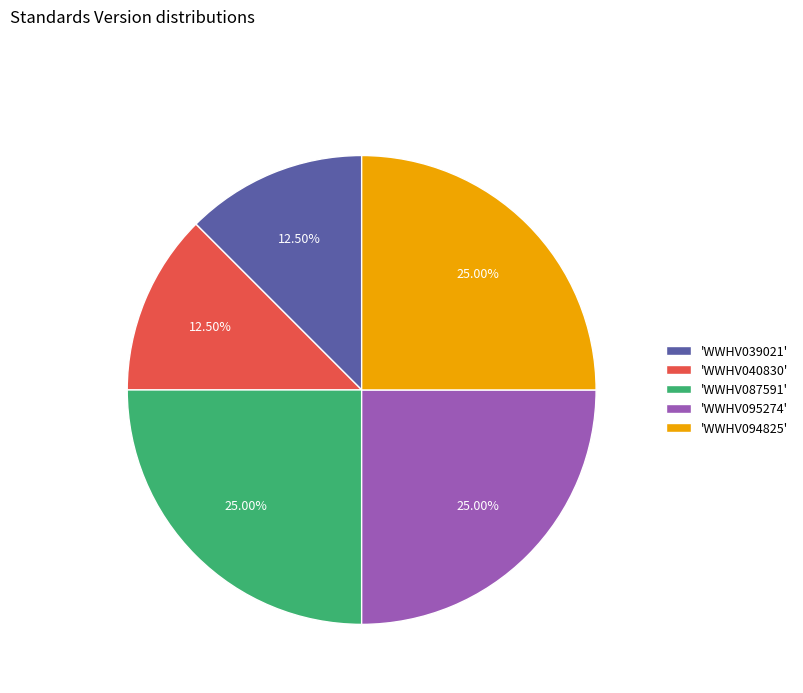

Count the number of slices in the pie.

5